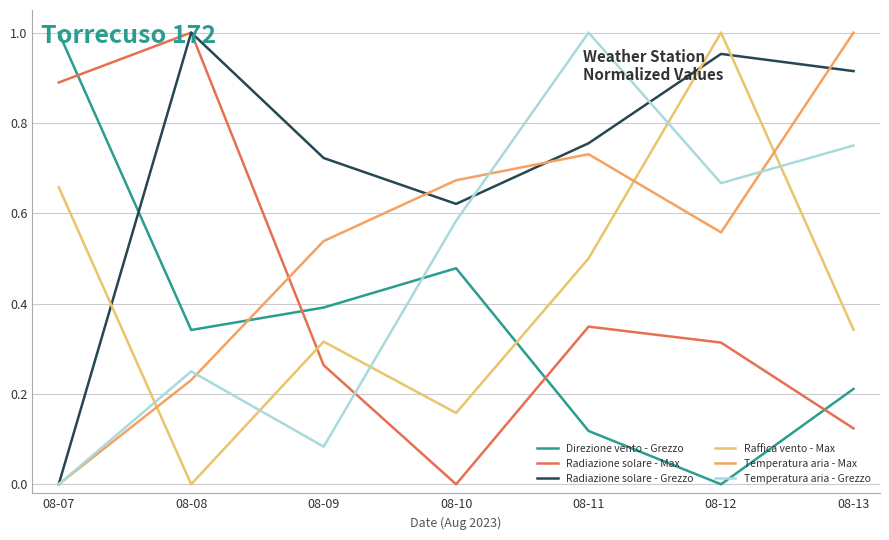

How many lines are shown in the chart?

6